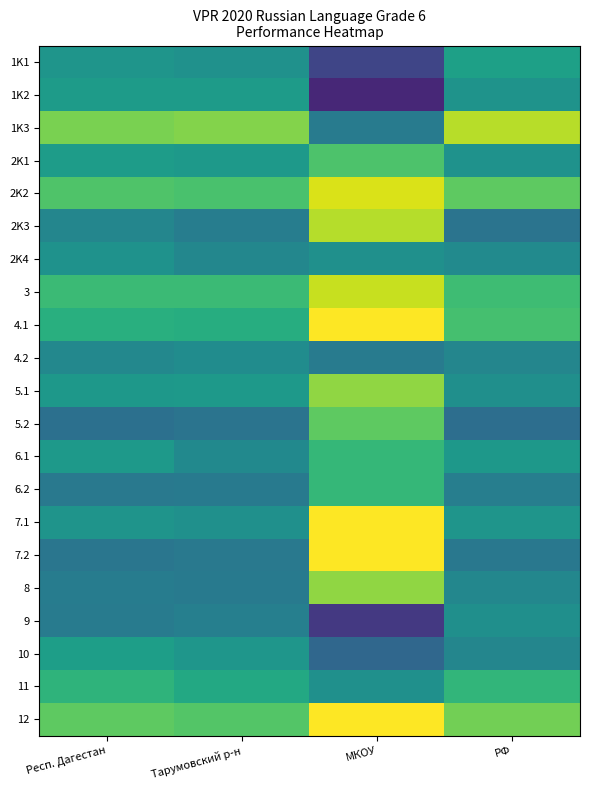

At which category is the sum across all series the highest?

МКОУ